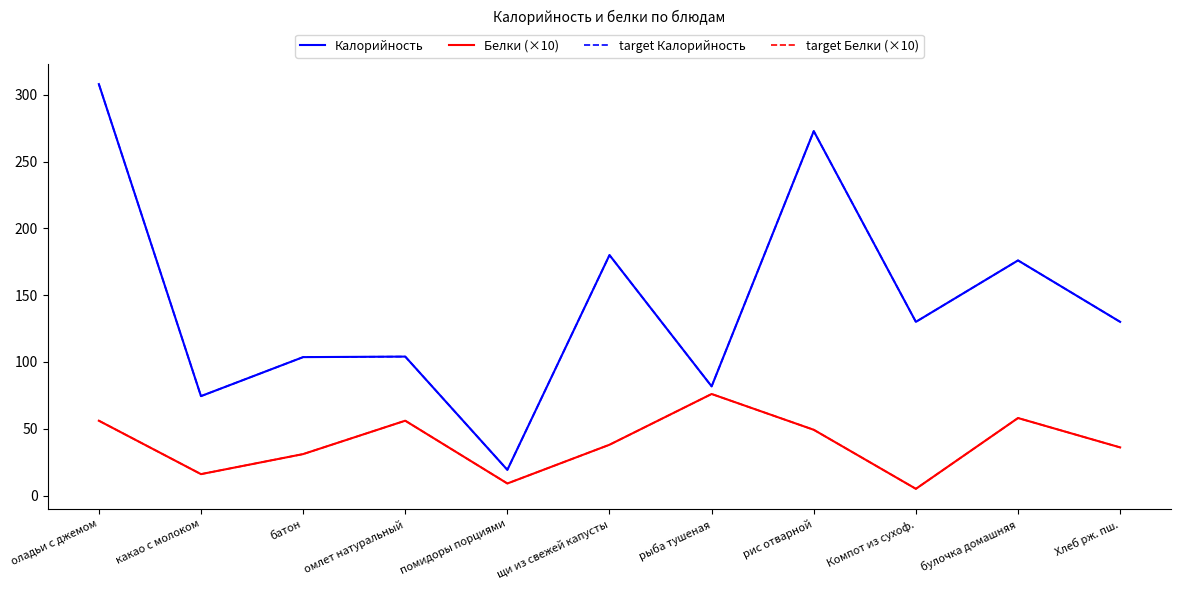

Rank the series by their maximum value, from highest to lowest.

Калорийность, target Калорийность, Белки (×10), target Белки (×10)